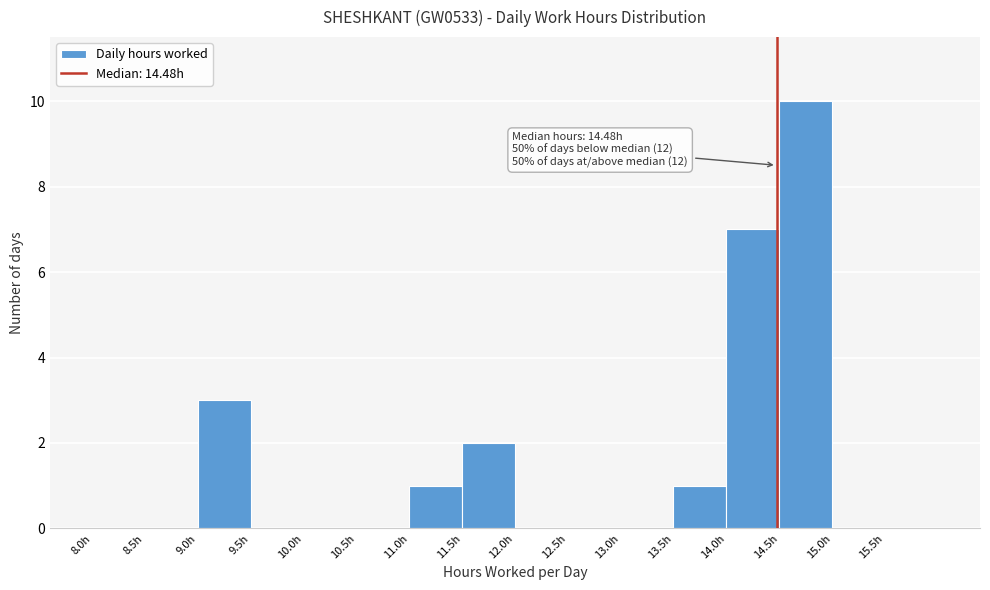

Over which range of the x-axis is the bar tallest?

14.5 to 15.0